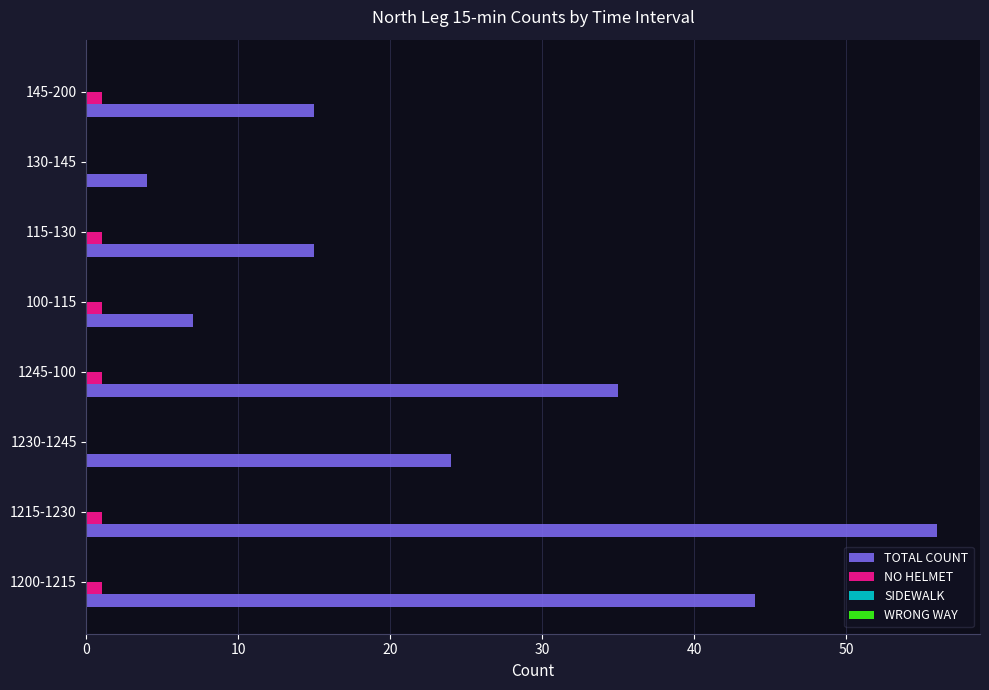

Between 1200-1215 and 100-115, which series saw the biggest shift?

TOTAL COUNT